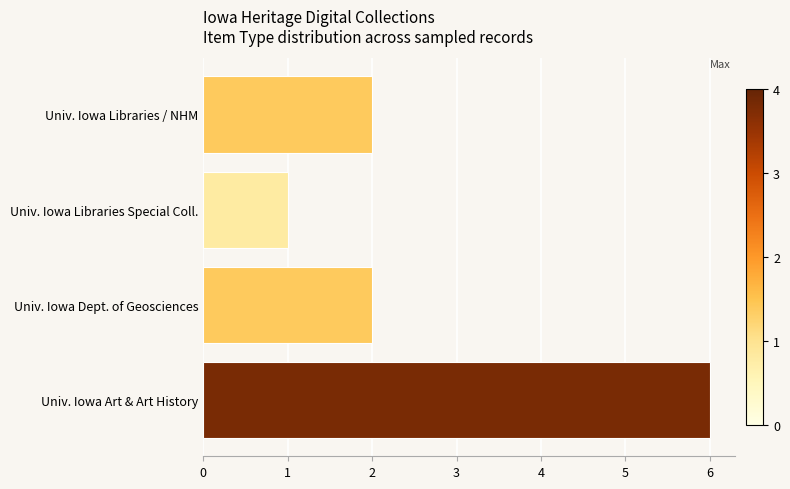

Is it true that the value at Univ. Iowa Libraries Special Coll. is 0?

False